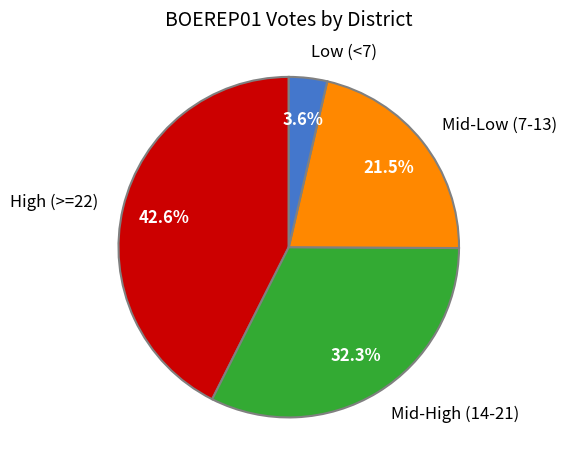

What is the smallest slice in the pie chart?

Low (<7)